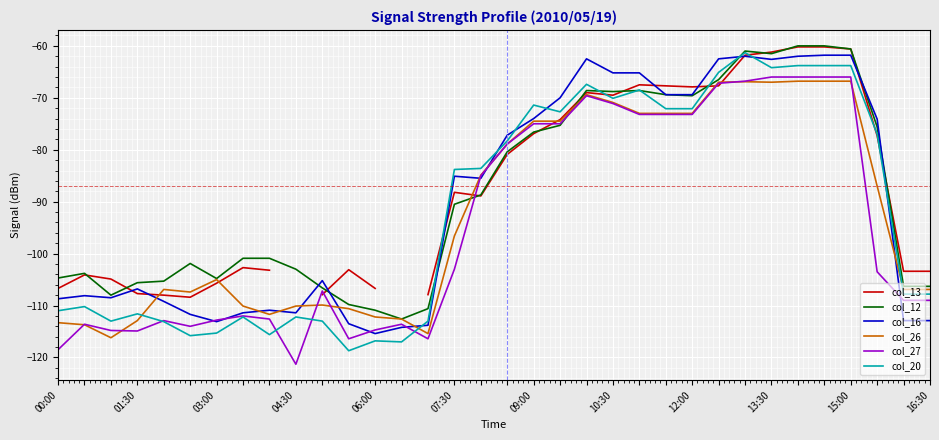

What is the maximum value for col_27?

-66.0